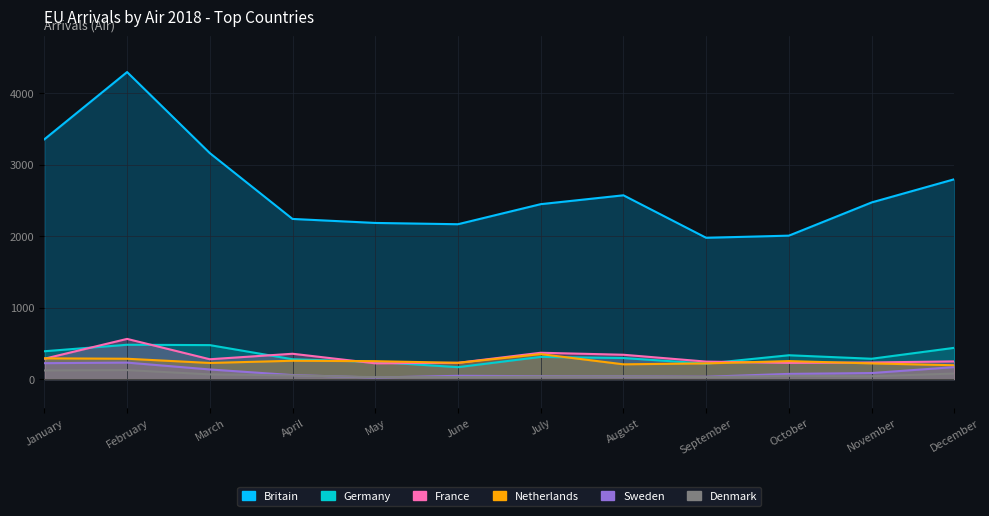

At November, list the series in order from smallest to largest.

Denmark, Sweden, Netherlands, France, Germany, Britain